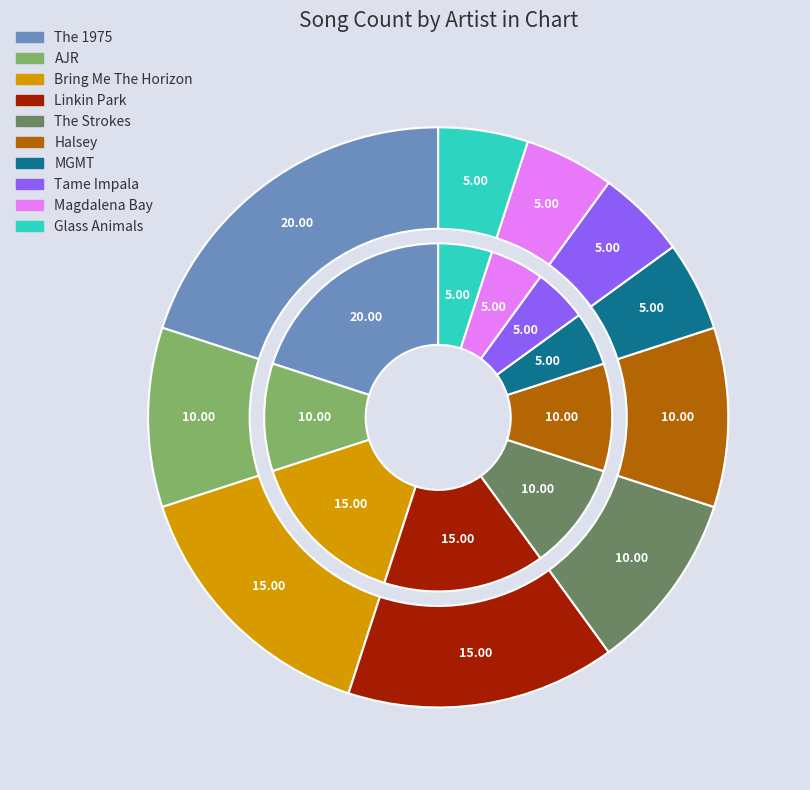

Is it true that Linkin Park is 23% of the pie?

False